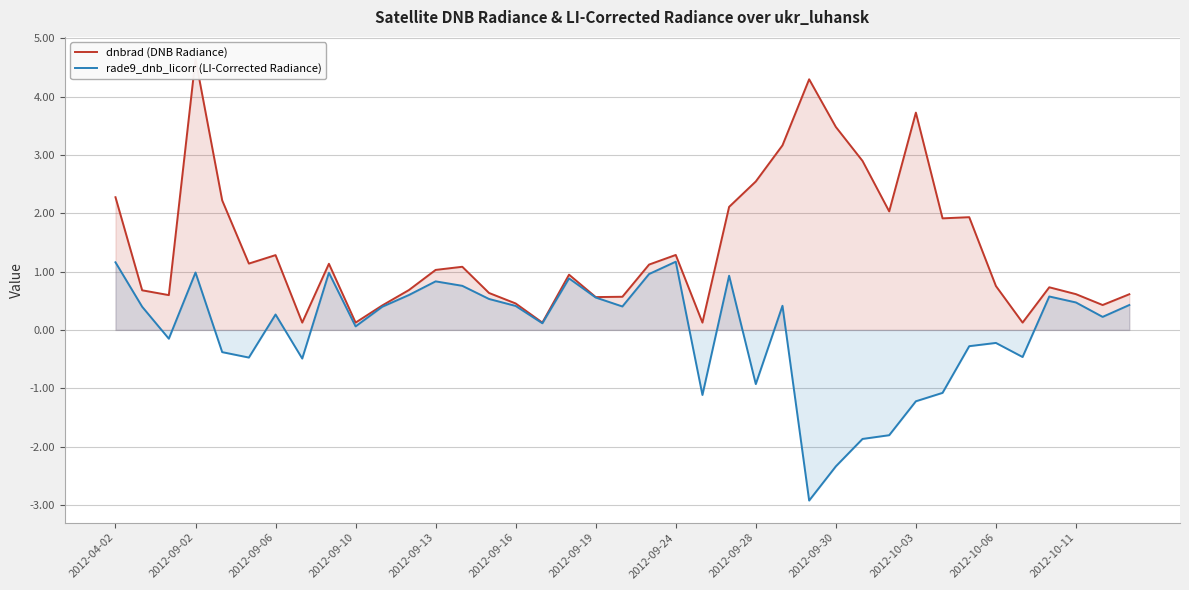

Is it true that rade9_dnb_licorr (LI-Corrected Radiance) equals 1.0 at 2012-09-02?

True